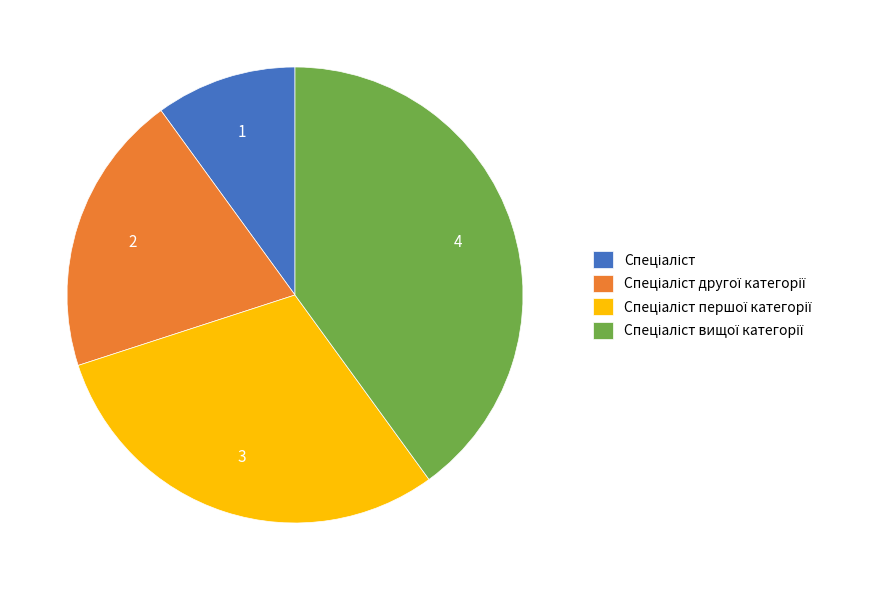

Is there a majority slice in this chart?

No